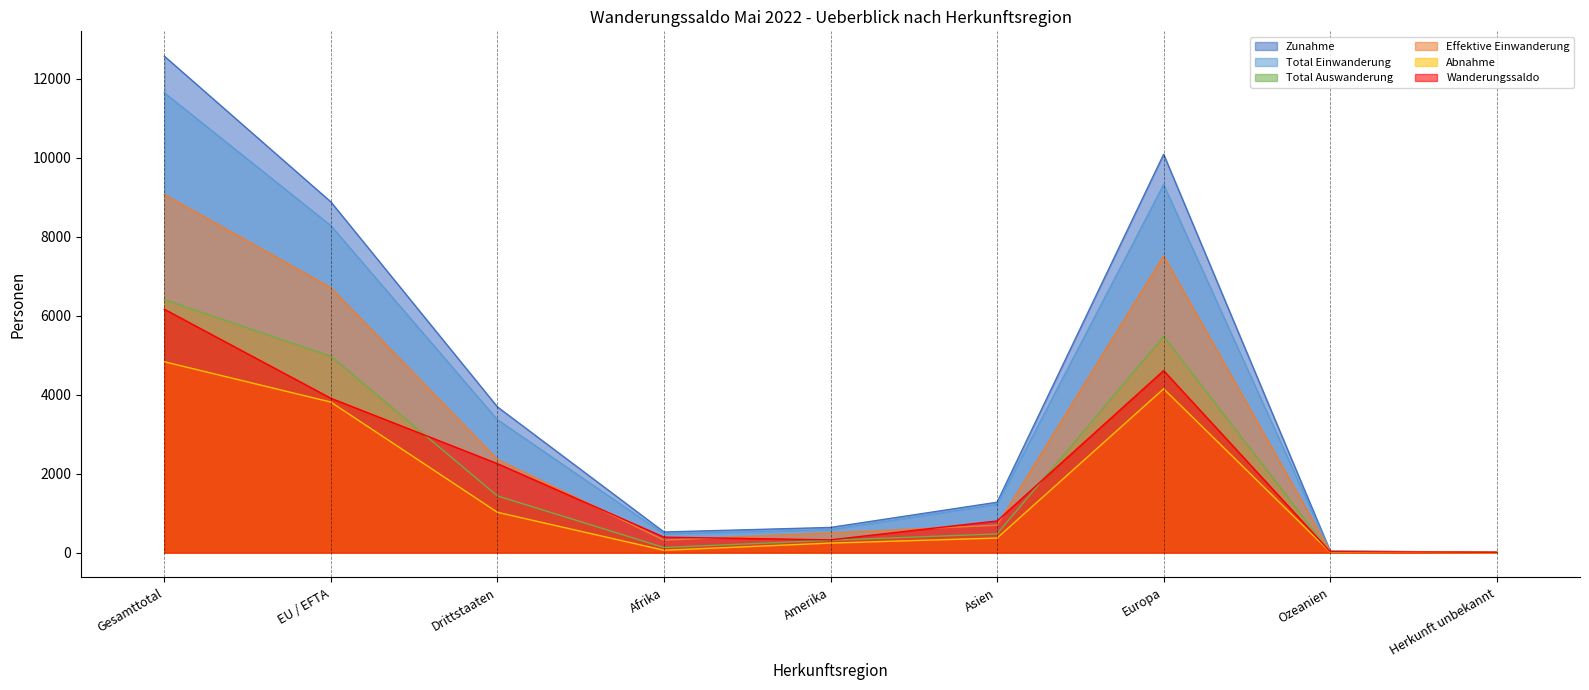

Where is the first local minimum for Total Auswanderung?

Afrika